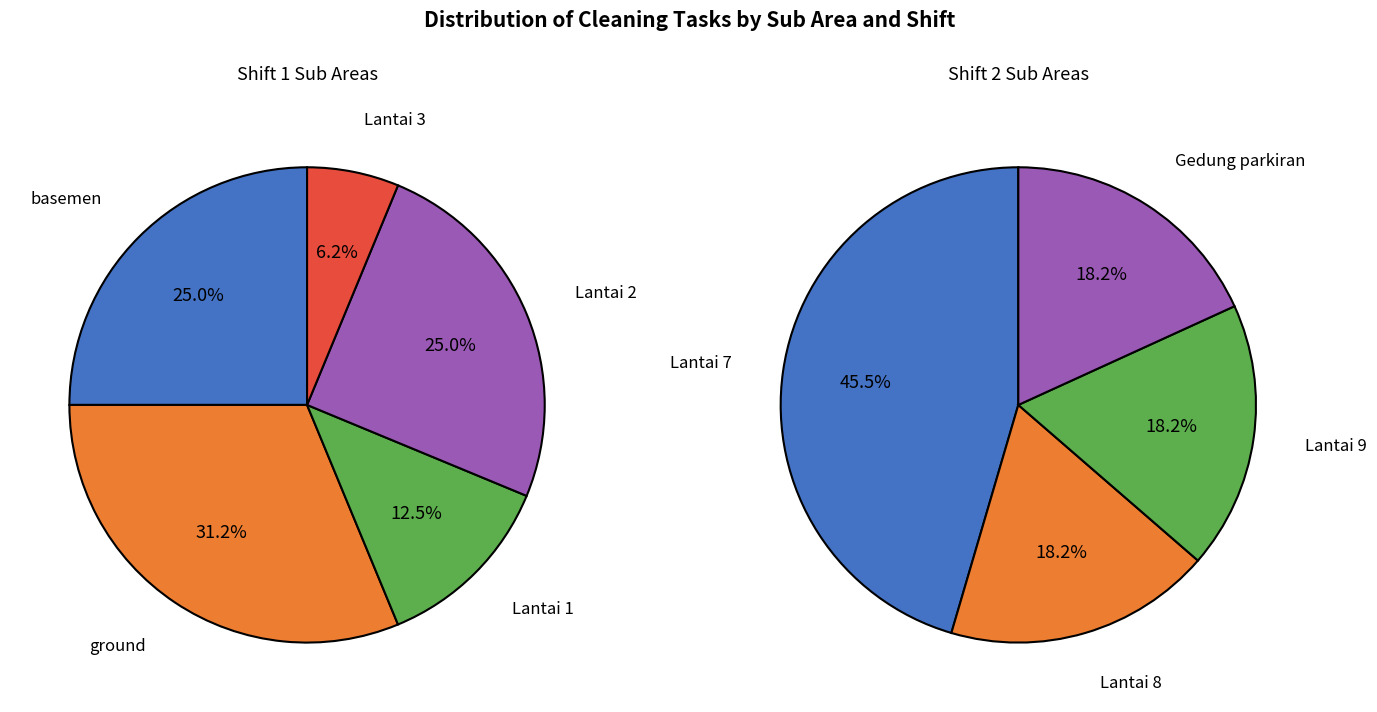

How much of the chart is everything except Lantai 8?

92.6%